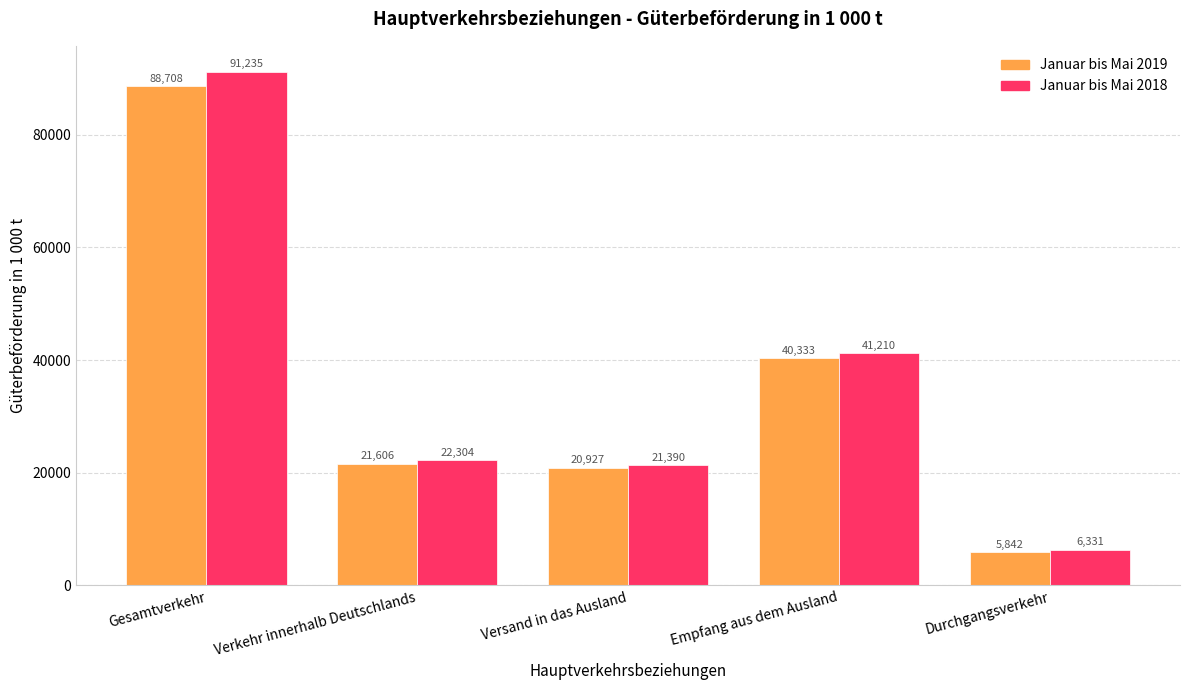

What is the greatest value displayed?

91235.0